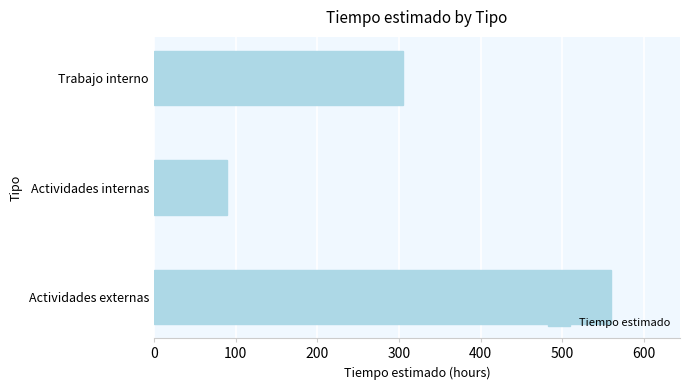

What is the average value?

318